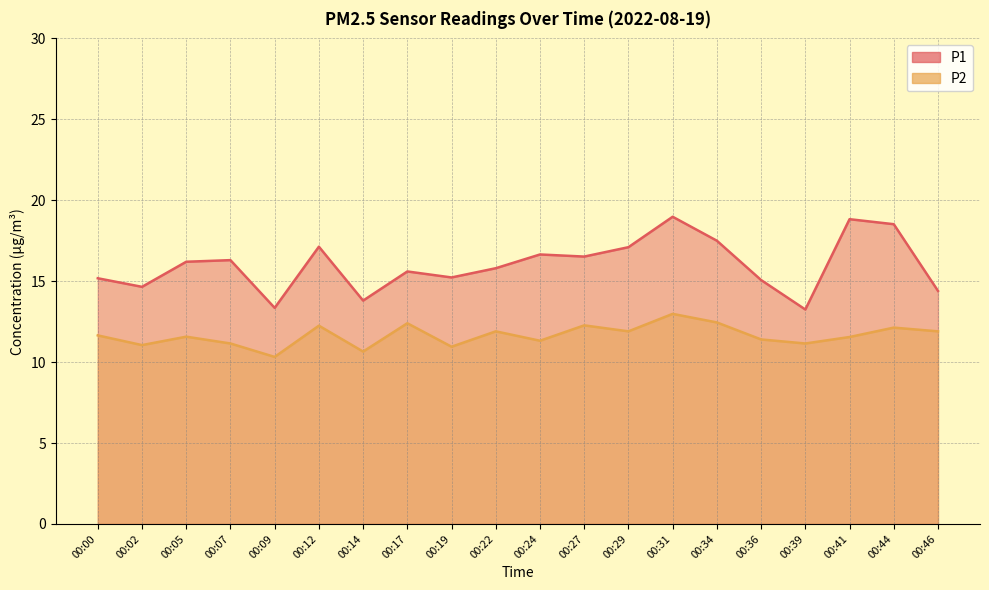

True or false: P1 and P2 cross at least once.

False